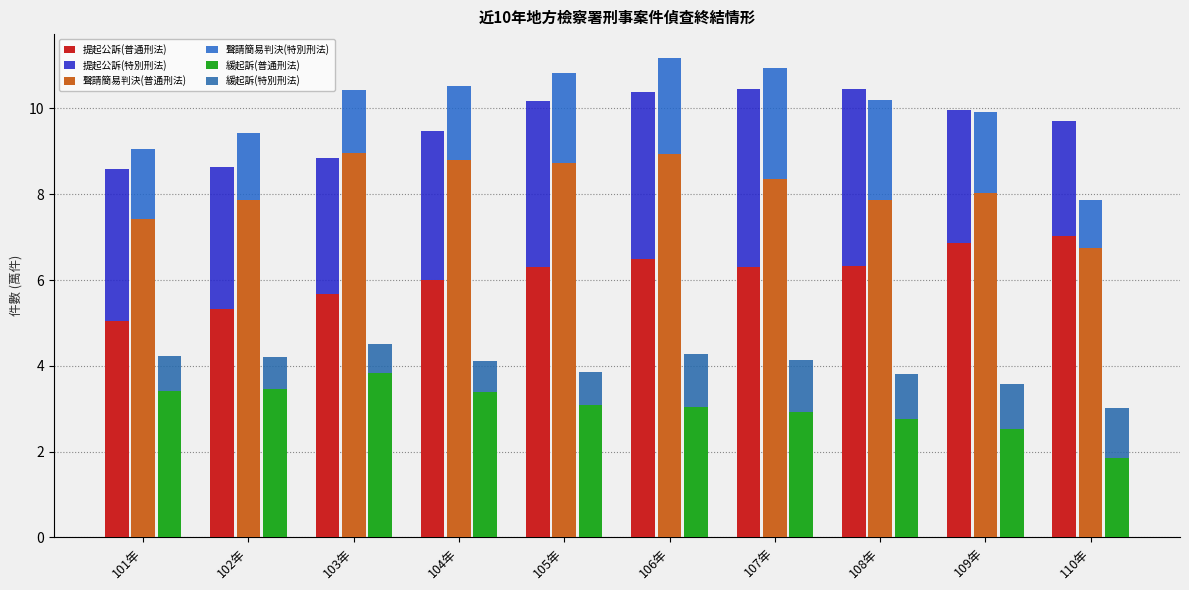

Reading left to right, list all the values displayed in this chart.

提起公訴(普通刑法): 5.1	5.3	5.7	6.0	6.3	6.5	6.3	6.3	6.9	7.0
提起公訴(特別刑法): 3.5	3.3	3.2	3.5	3.9	3.9	4.2	4.1	3.1	2.7
聲請簡易判決(普通刑法): 7.4	7.9	9.0	8.8	8.7	8.9	8.3	7.9	8.0	6.7
聲請簡易判決(特別刑法): 1.6	1.5	1.5	1.7	2.1	2.2	2.6	2.3	1.9	1.1
緩起訴(普通刑法): 3.4	3.5	3.8	3.4	3.1	3.0	2.9	2.8	2.5	1.8
緩起訴(特別刑法): 0.8	0.8	0.7	0.7	0.8	1.2	1.2	1.1	1.0	1.2